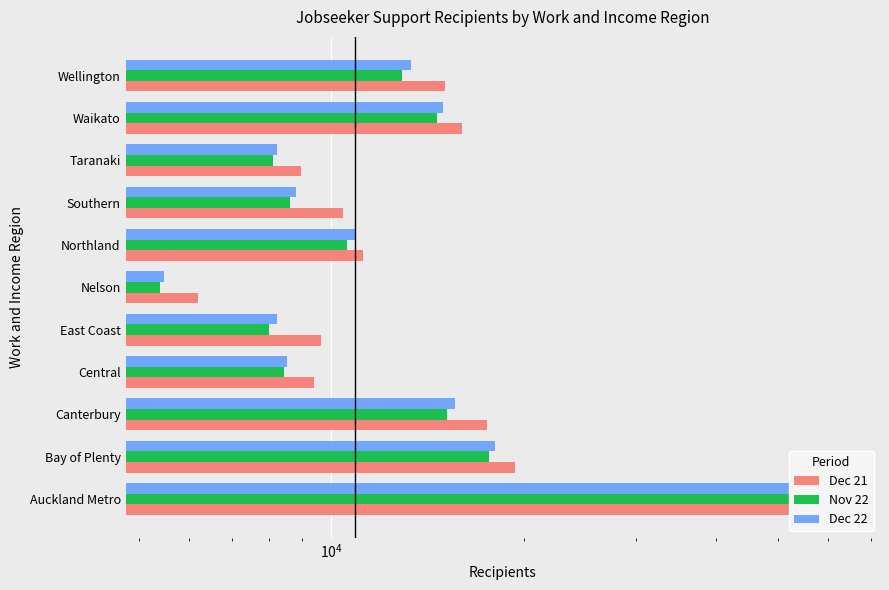

Rank the series by their maximum value, from lowest to highest.

Nov 22, Dec 22, Dec 21